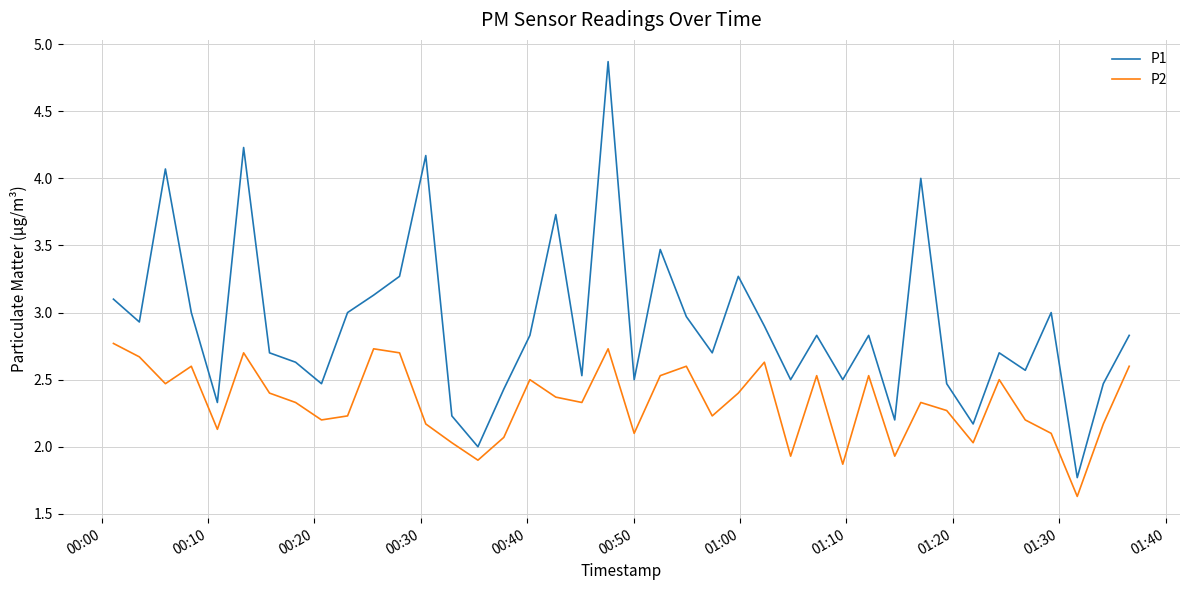

Which series has the largest range (max minus min)?

P1